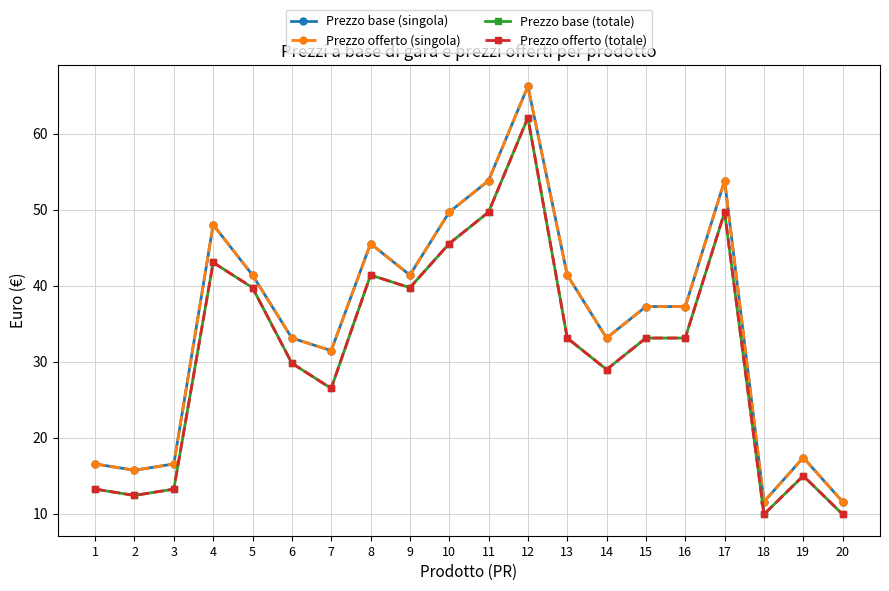

At which category does Prezzo base (totale) reach its first local peak?

4